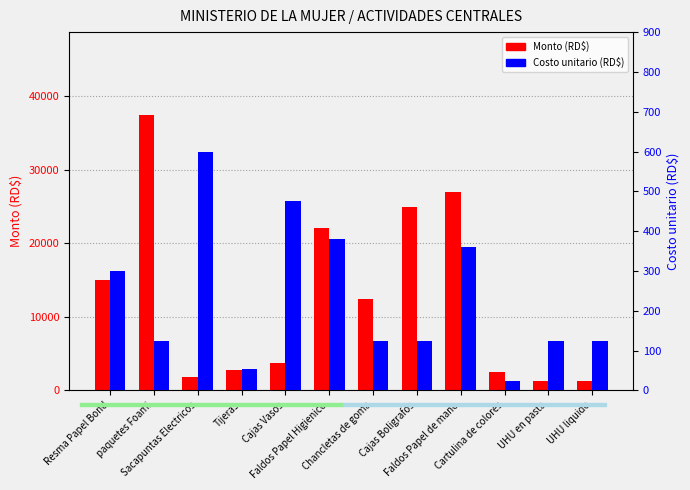

What is the difference between the maximum and minimum values in the Monto (RD$) series?

36250